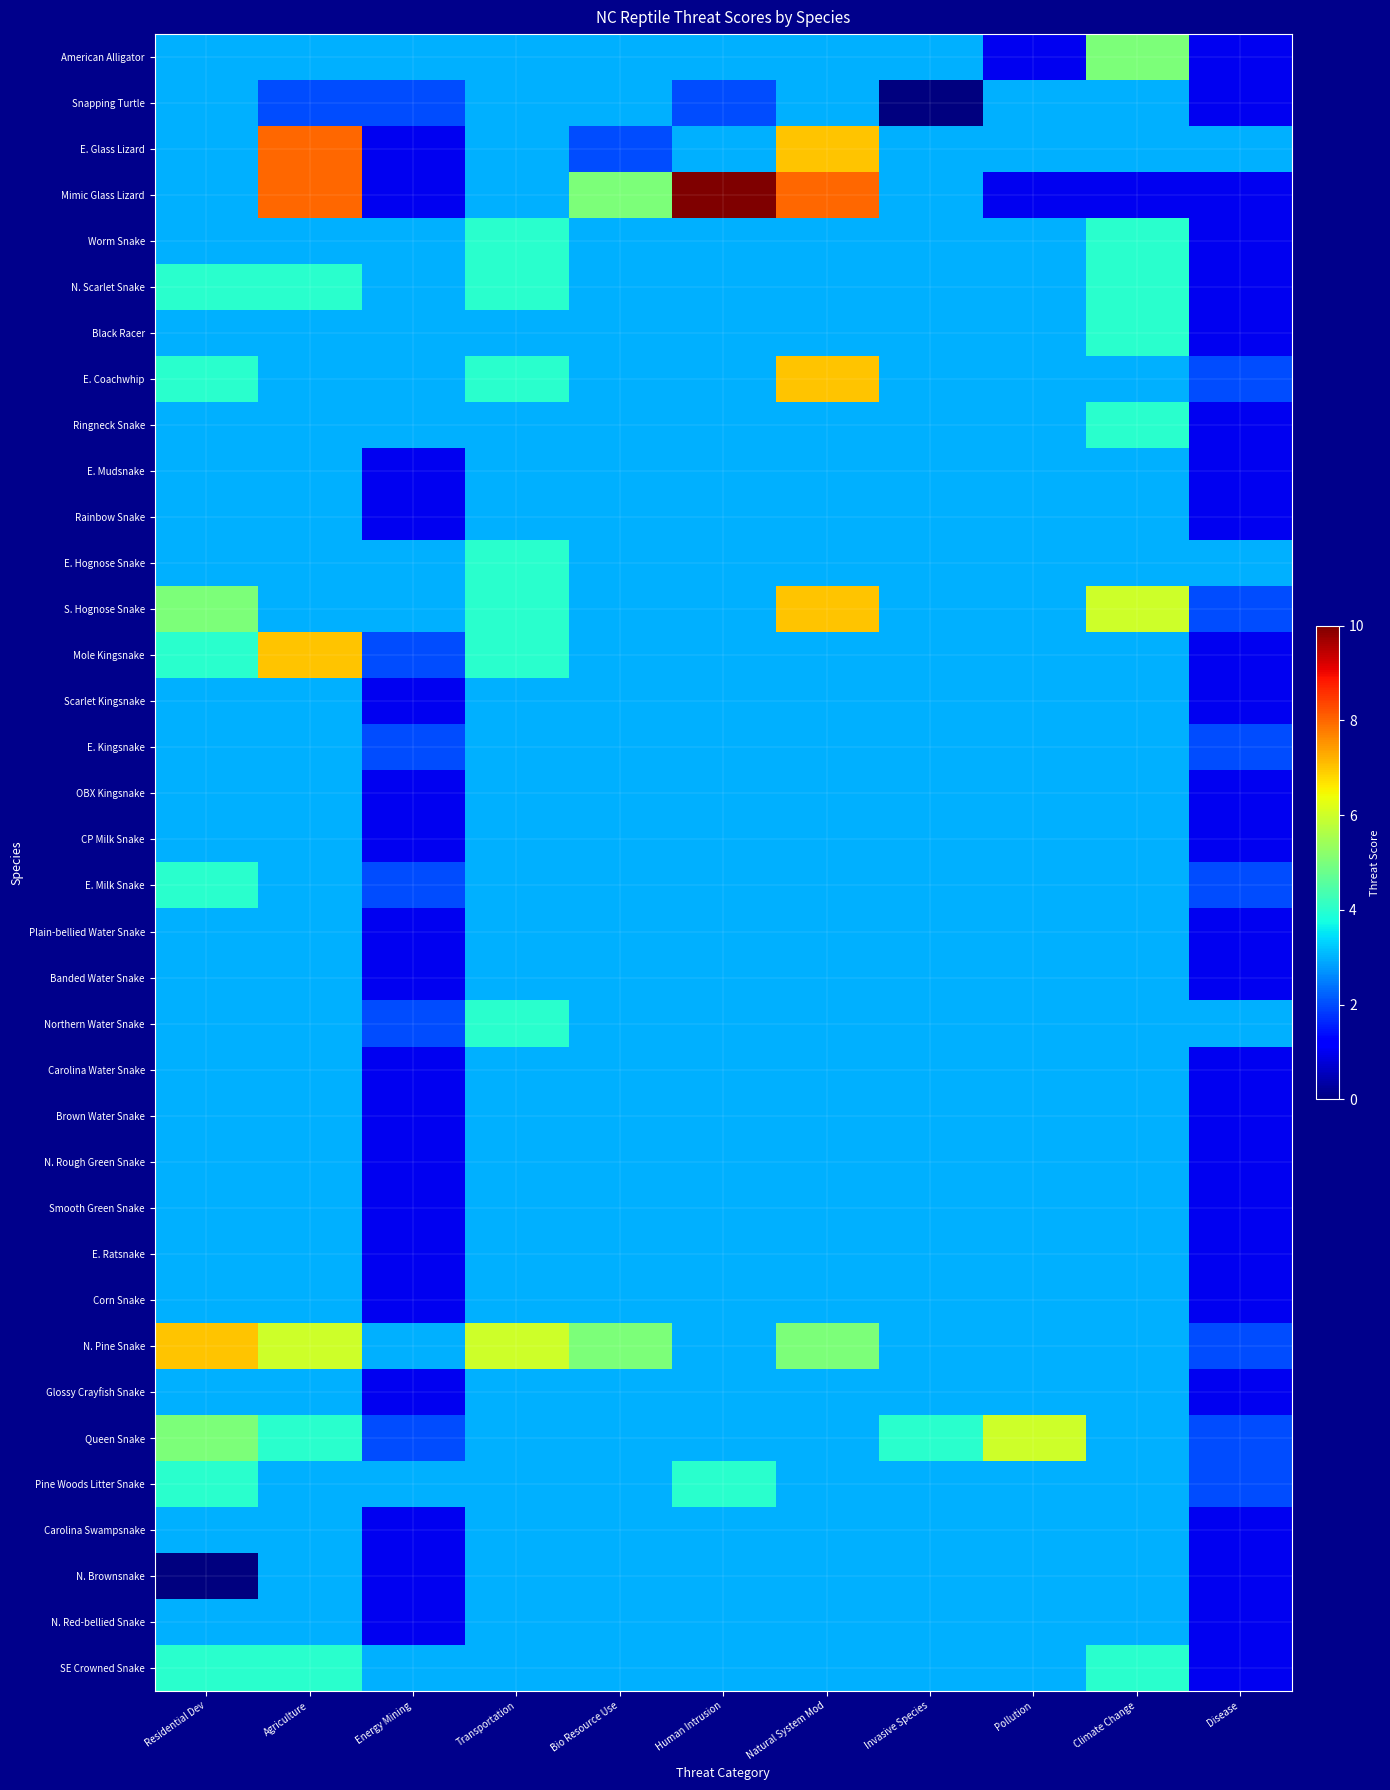

At which category does the chart reach its minimum across all series?

Invasive Species